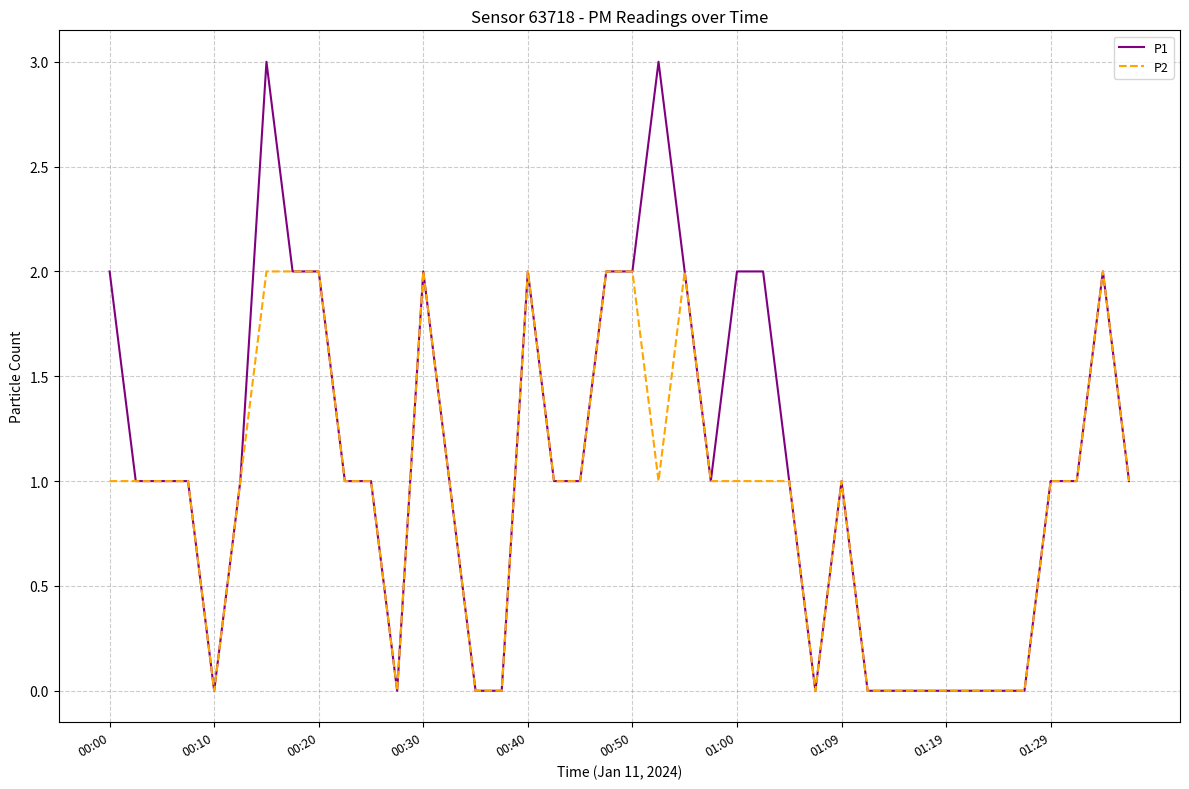

Rank the series by their average value, from highest to lowest.

P1, P2